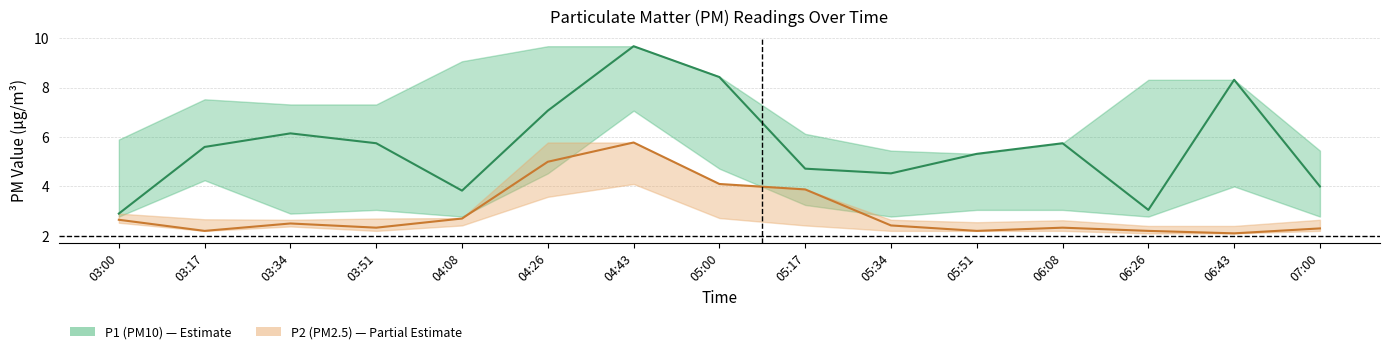

What is the maximum value for P1_lower?

7.1